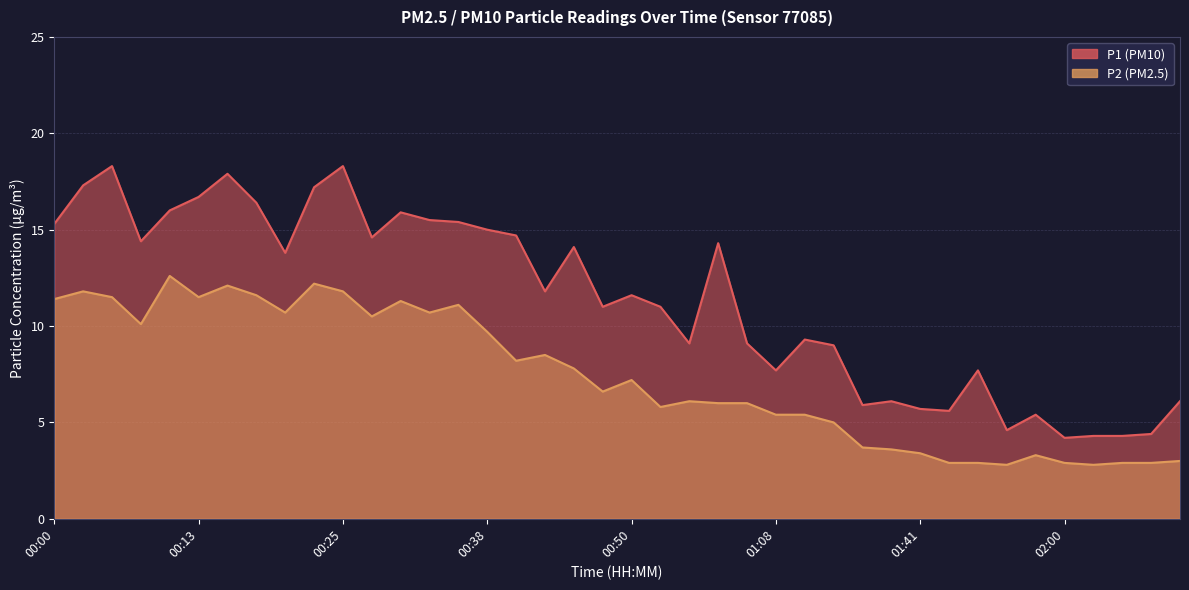

At which label does P1 first exceed 11?

00:00